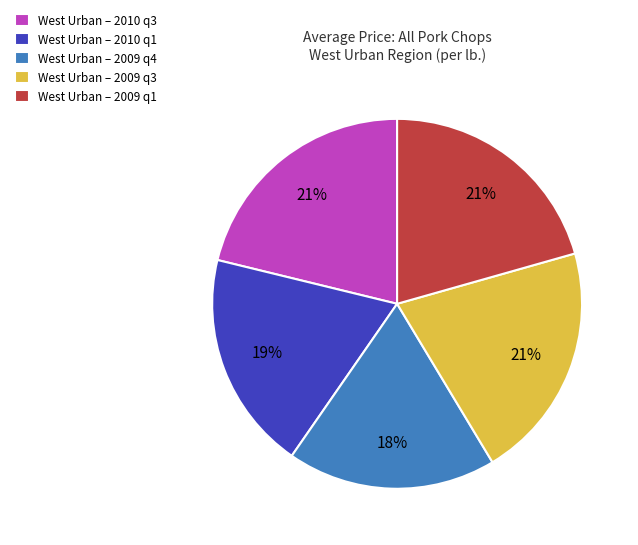

What is the smallest slice in the pie chart?

West Urban – 2009 q4